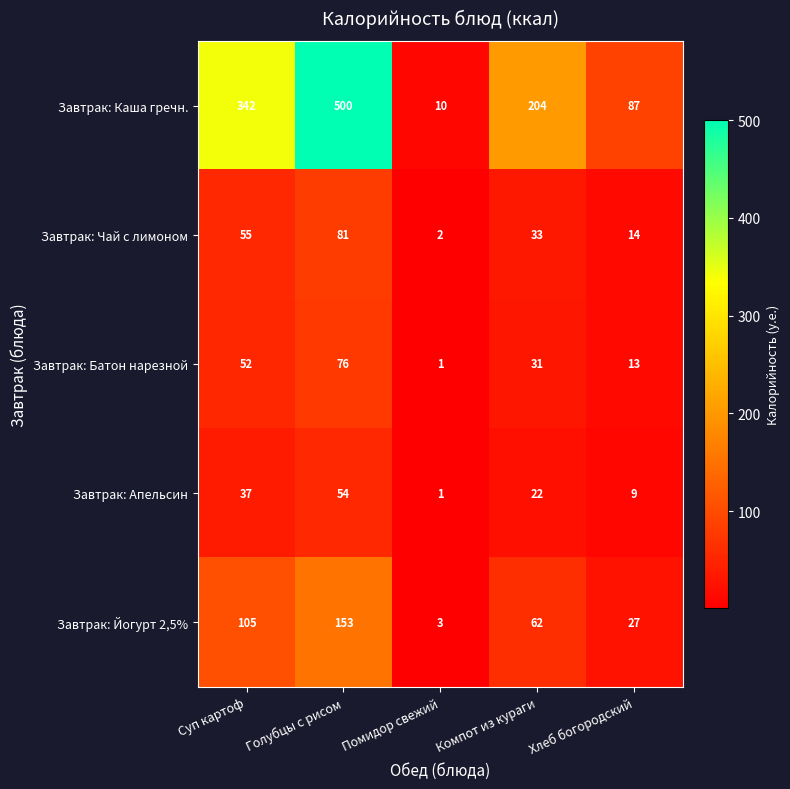

What is the difference between the maximum and minimum values in the Завтрак: Чай с лимоном series?

79